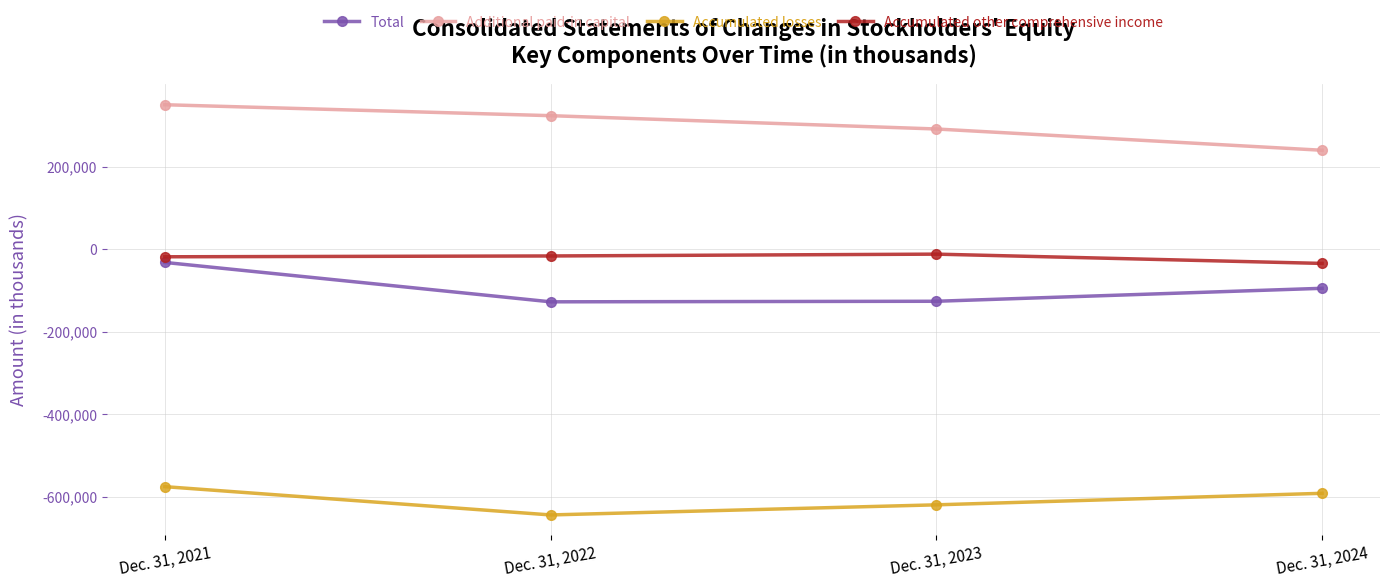

Which category has the lowest value across all series?

Dec. 31, 2022